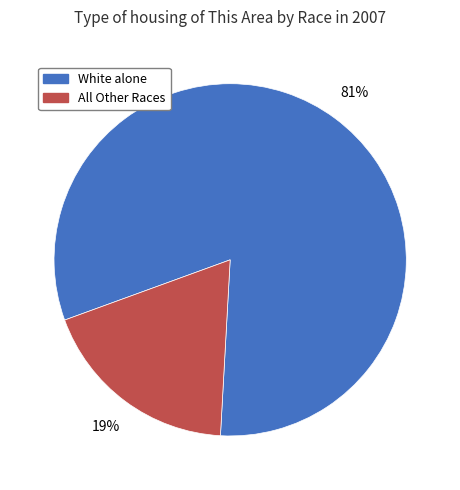

The White alone slice represents 90% of the pie. True or false?

False